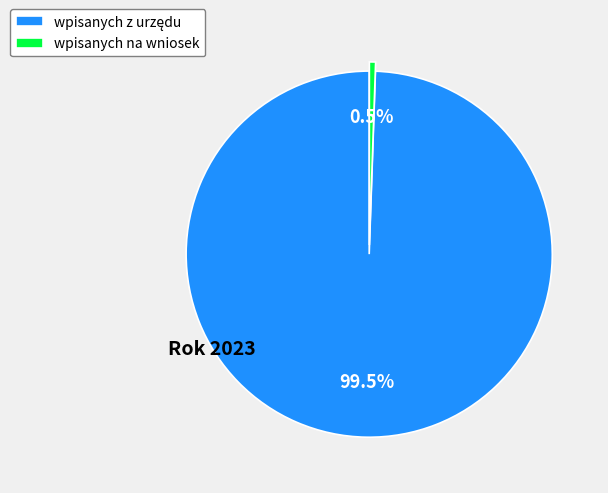

How many slices are in this pie chart?

2